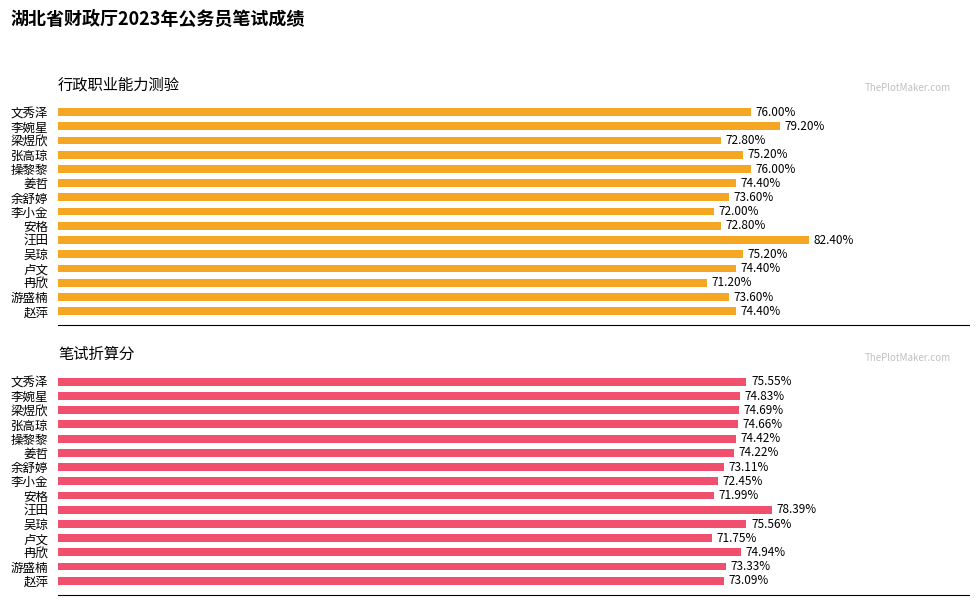

What is the value of the 行政职业能力测验 bar at the 12th from the left?

74.4